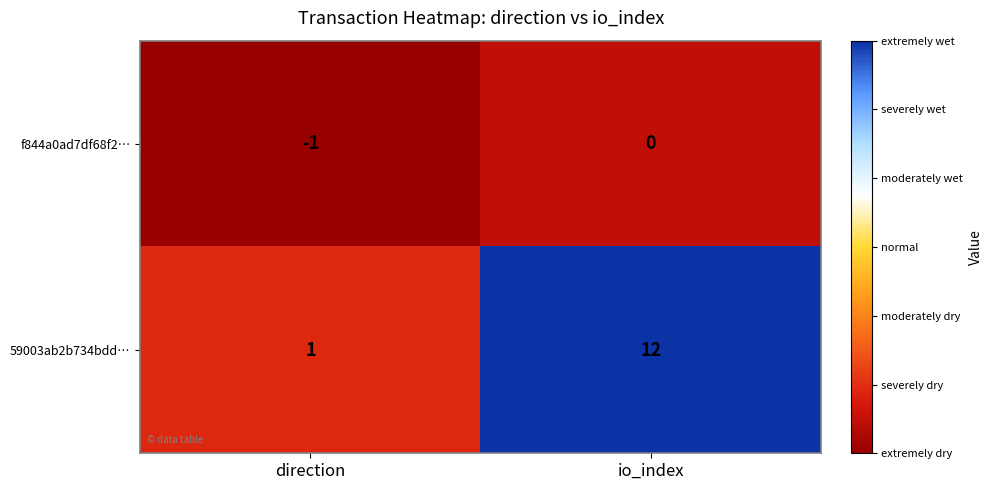

Rank the series at direction from highest to lowest value.

59003ab2b734bdd…, f844a0ad7df68f2…